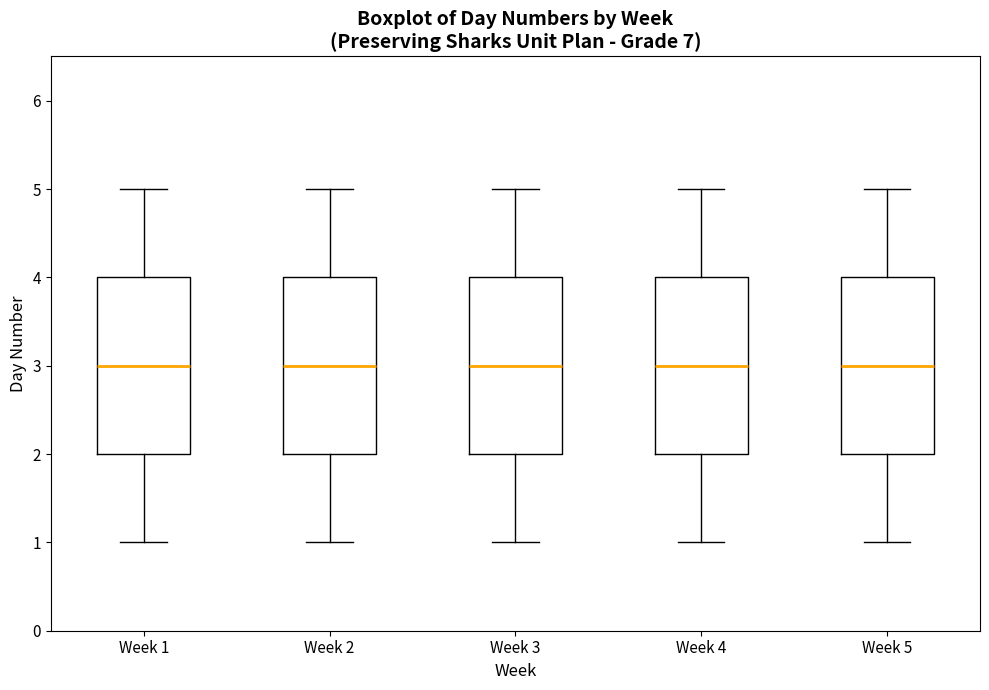

Where does the median line of the box for Week 4 sit on the y-axis? The values are not printed on the chart, so give them approximately, as read against the axis.

3